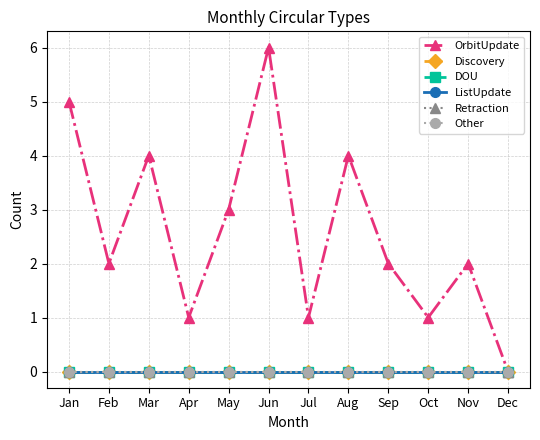

Does the chart have visible grid lines?

Yes